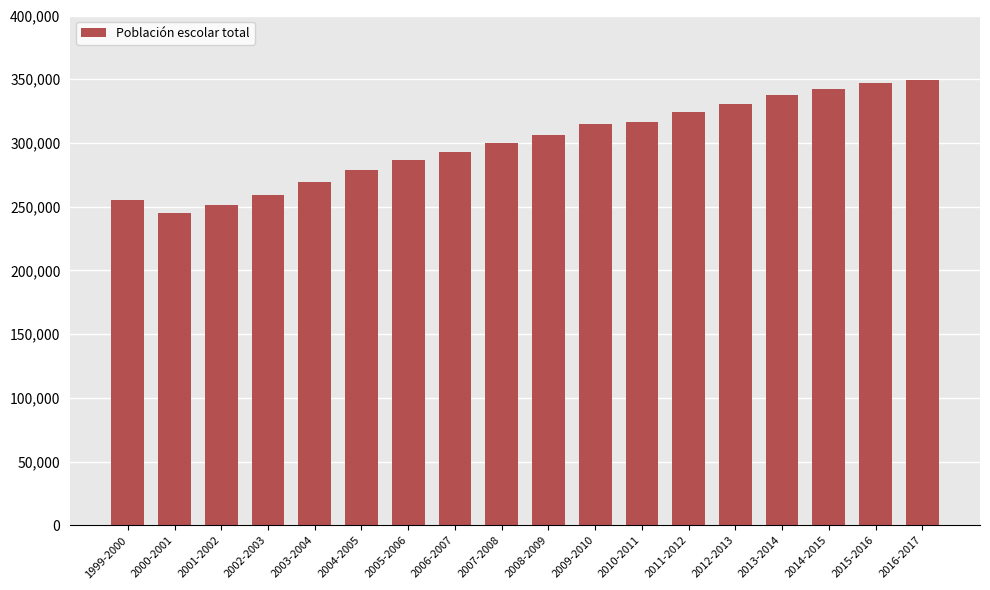

Reading right to left, list all the values displayed in this chart.

2016-2017=349539	2015-2016=346730	2014-2015=342542	2013-2014=337763	2012-2013=330382	2011-2012=324413	2010-2011=316589	2009-2010=314557	2008-2009=305969	2007-2008=299688	2006-2007=292889	2005-2006=286484	2004-2005=279054	2003-2004=269143	2002-2003=259036	2001-2002=251149	2000-2001=245317	1999-2000=255226